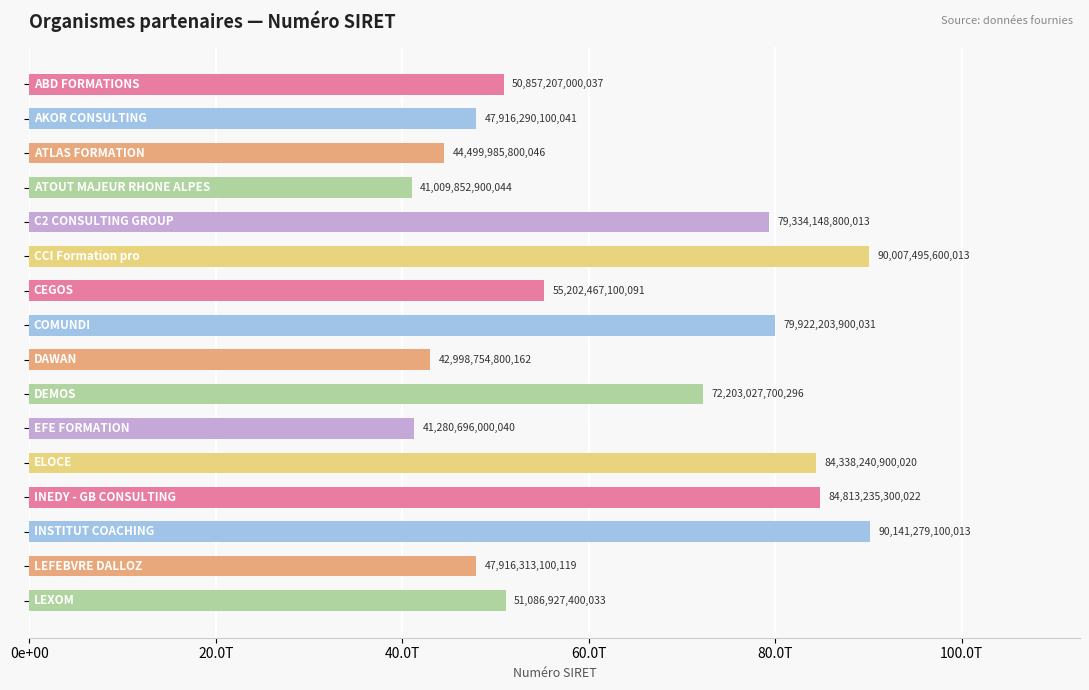

What is the maximum value shown in the chart?

90141279100013